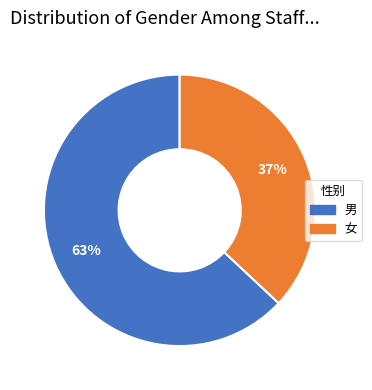

Do 女 and 男 together represent more than half of the pie?

Yes